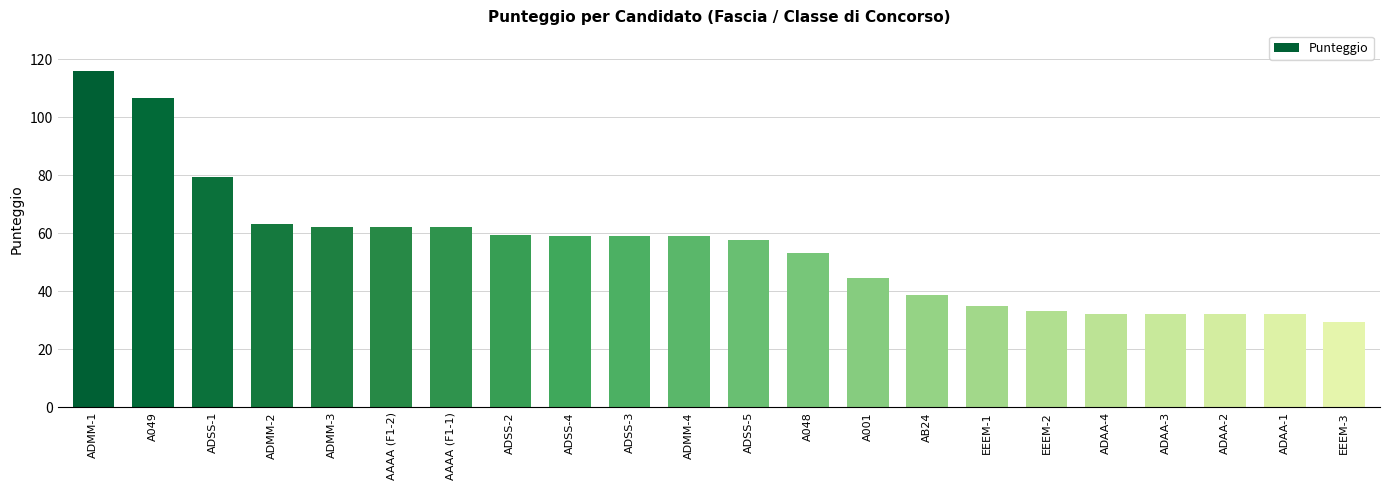

What is the label of the 15th bar from the left?

AB24